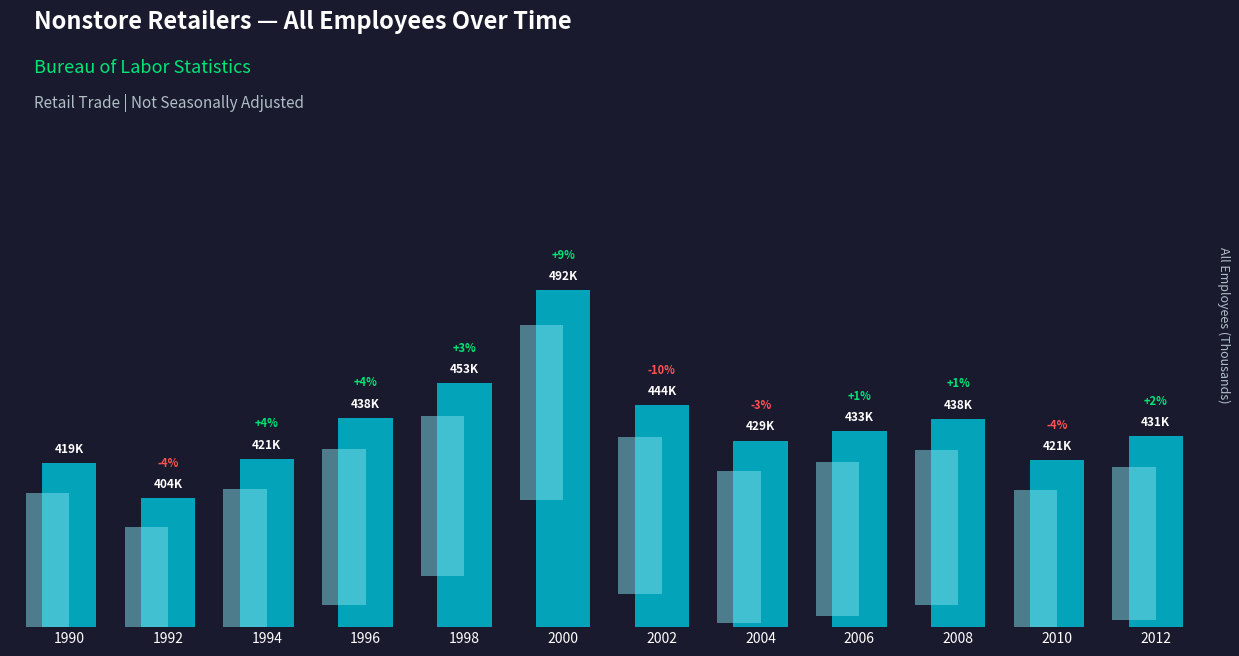

What is the value of the 10th bar from the left?

438.0